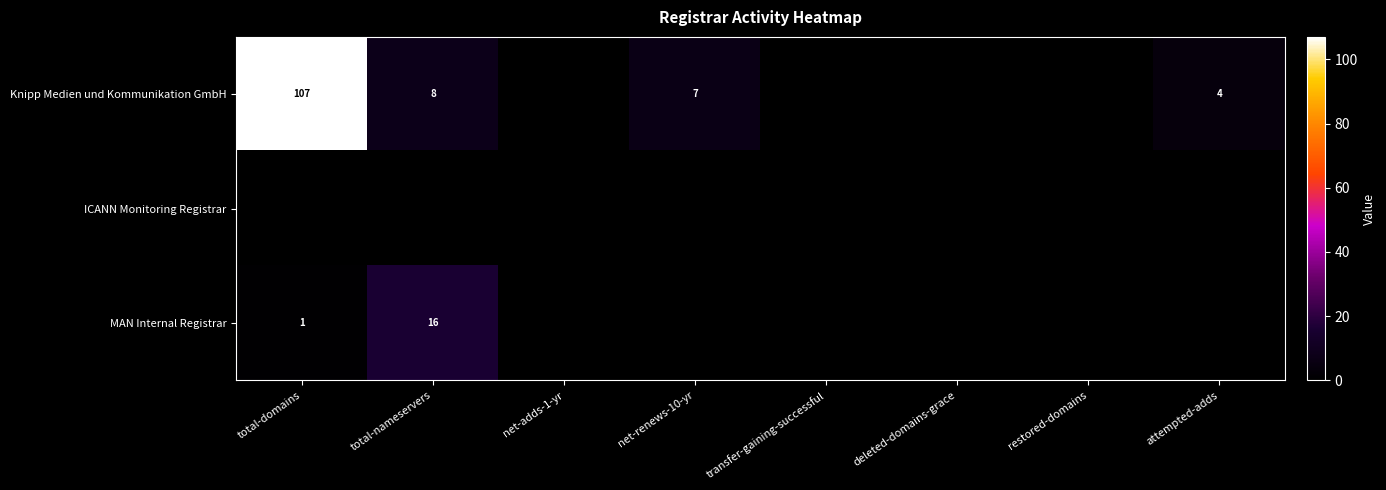

What is the sum of all MAN Internal Registrar values?

17